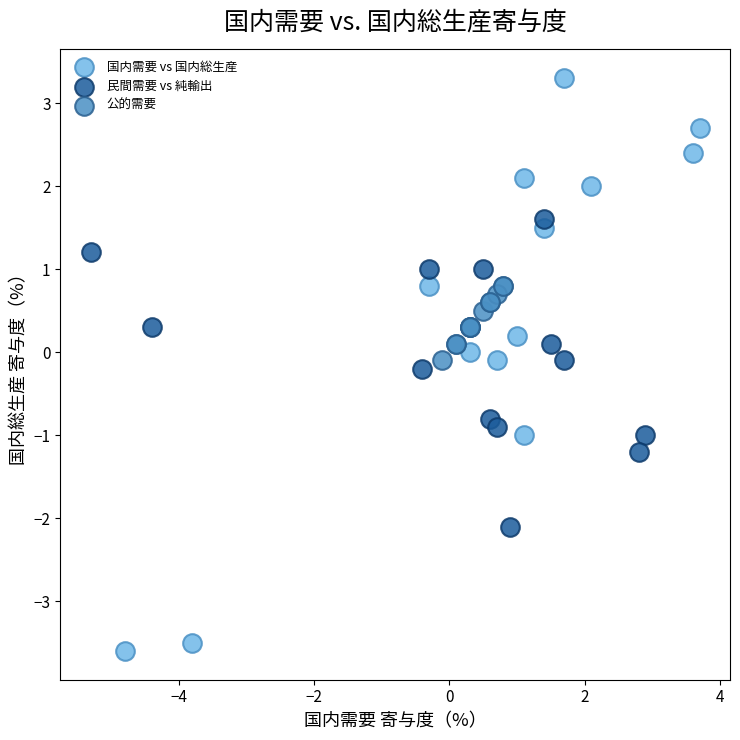

Which series contains the highest Y value?

国内需要 vs 国内総生産